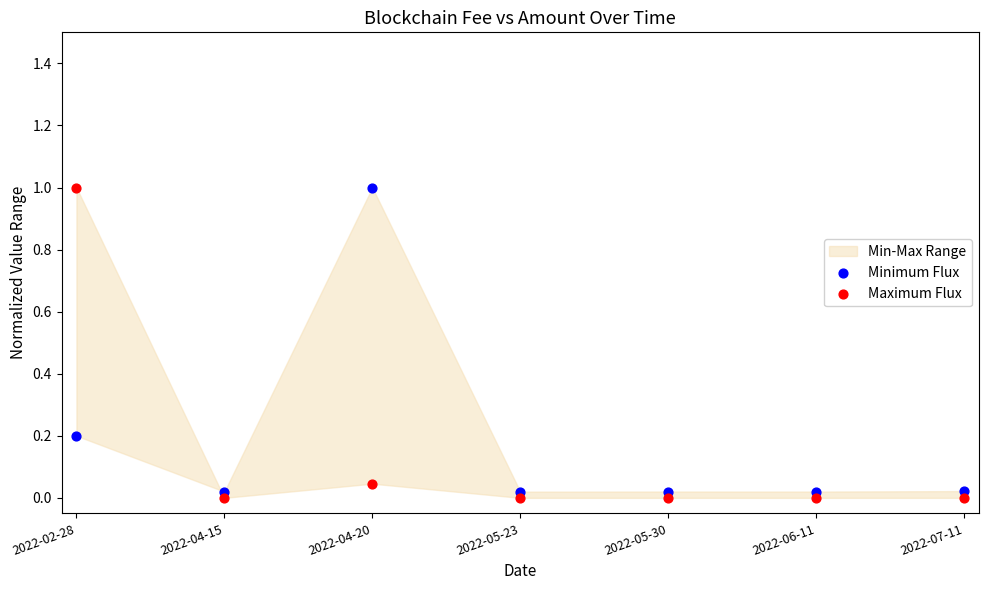

Which series contains the lowest Y value?

Maximum Flux